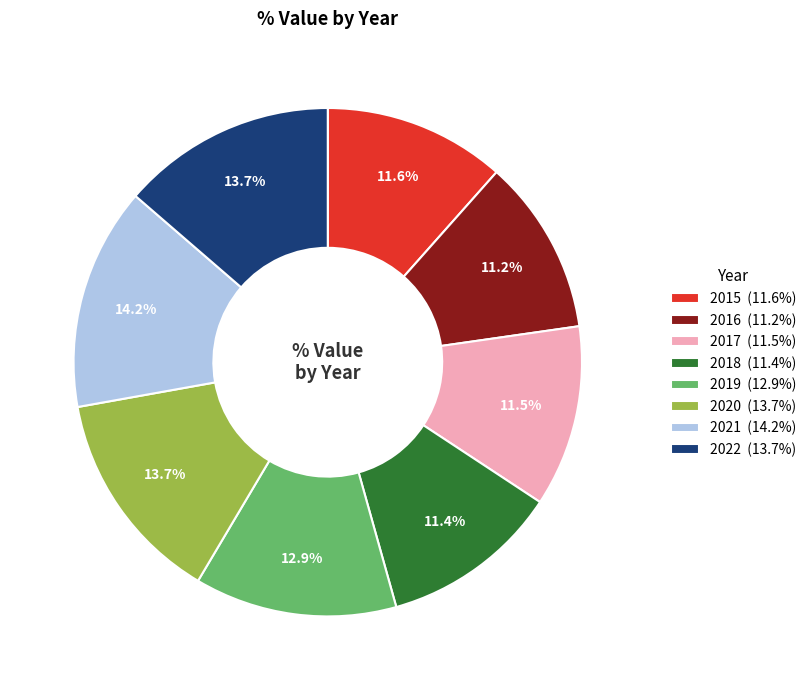

Is there any slice that represents more than half of the pie?

No